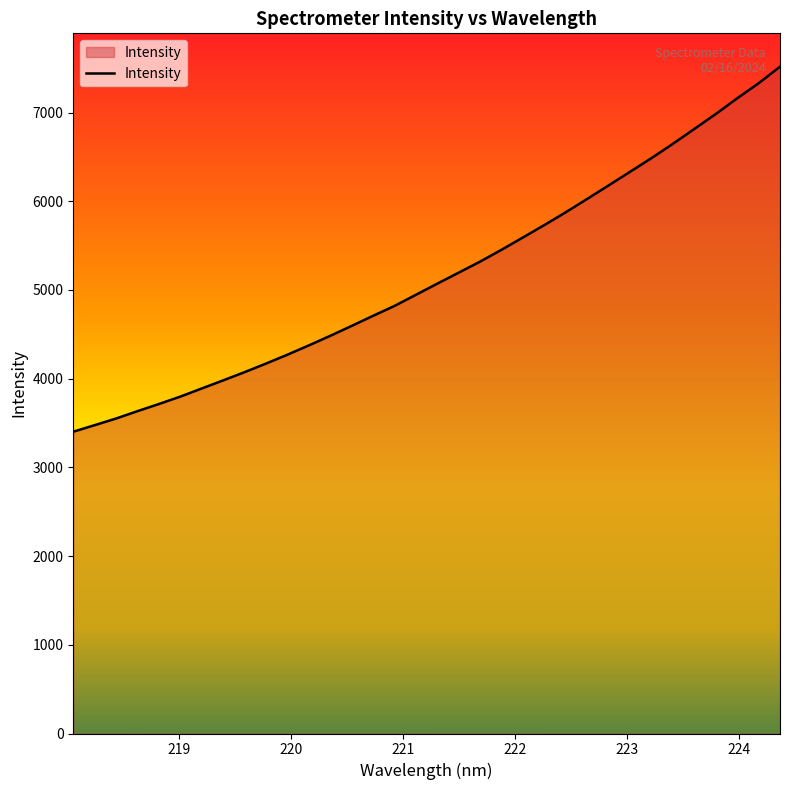

What is the greatest value displayed?

7516.8